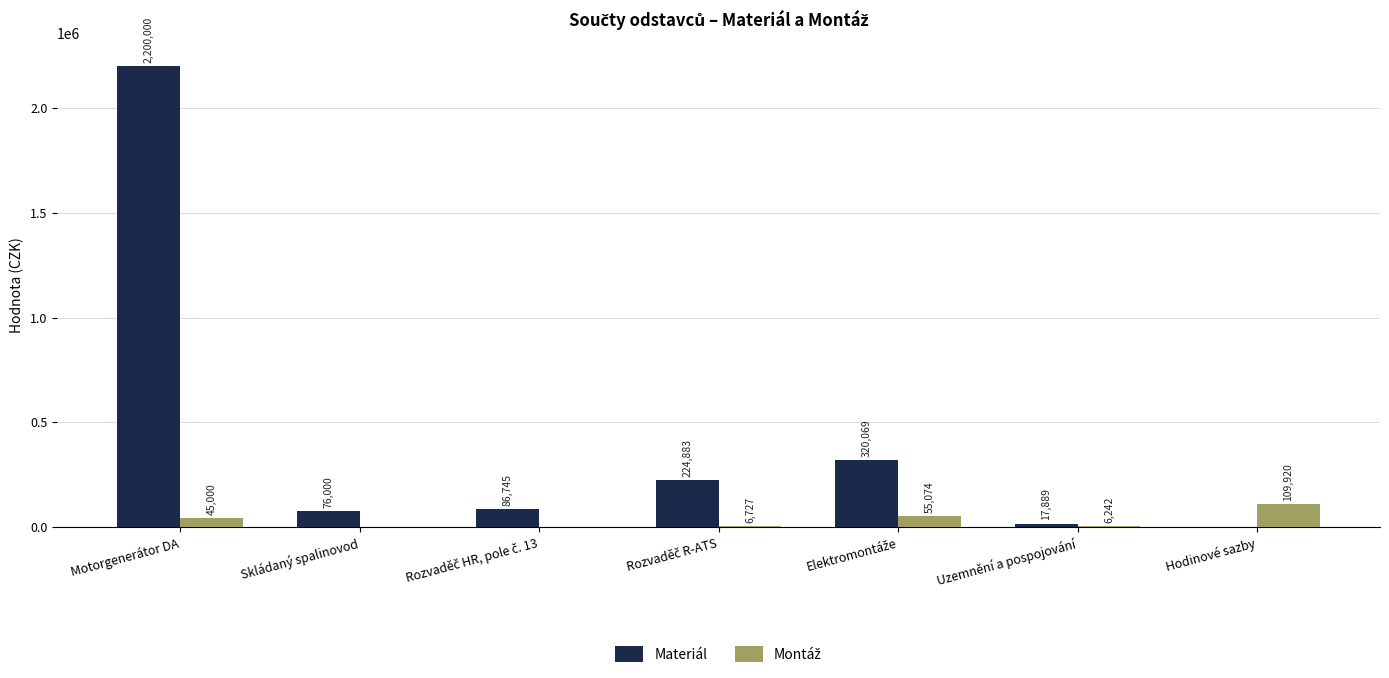

At which category is the sum across all series the highest?

Motorgenerátor DA